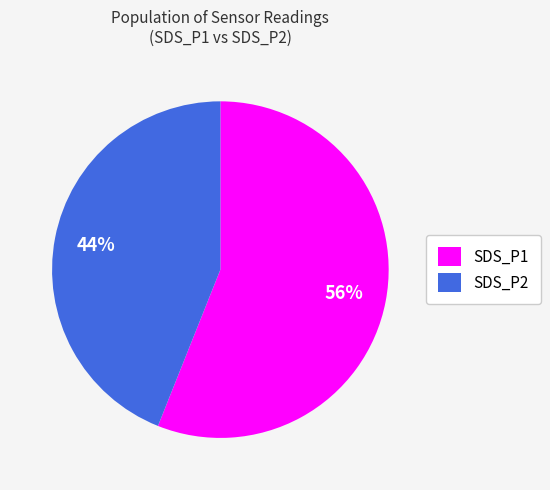

Count the number of slices in the pie.

2